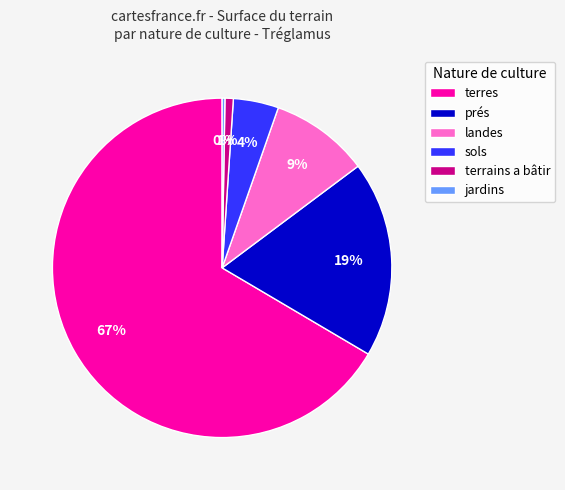

To the nearest percent, what is the average slice percentage?

17%